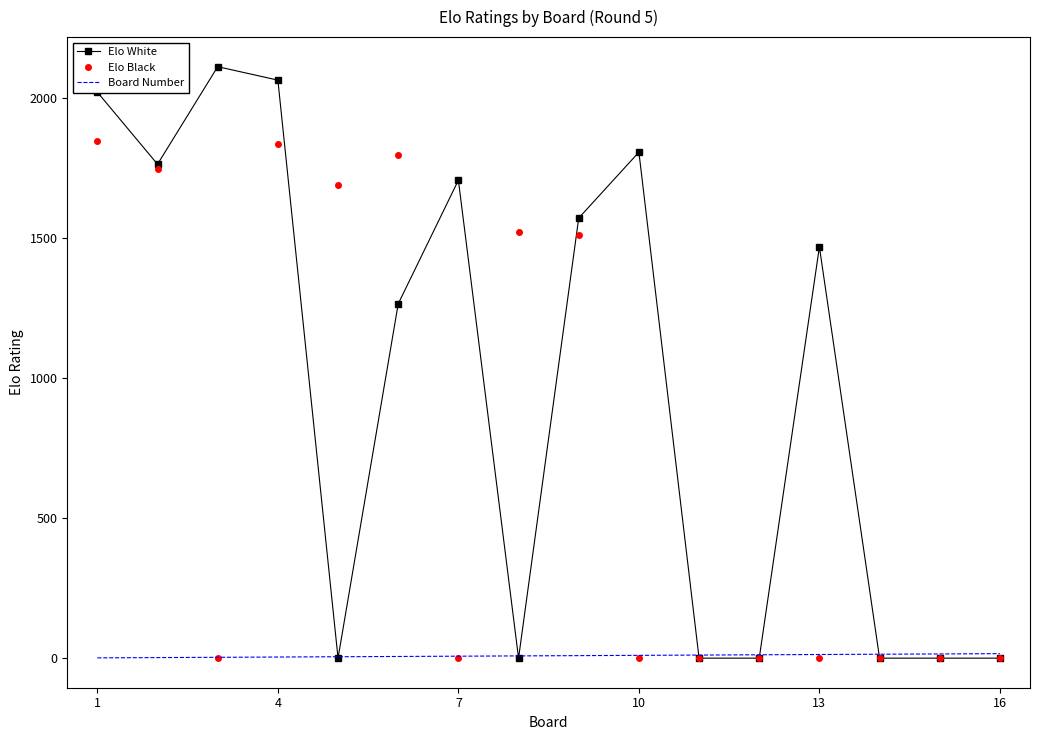

Which series has the widest spread of values?

Elo White